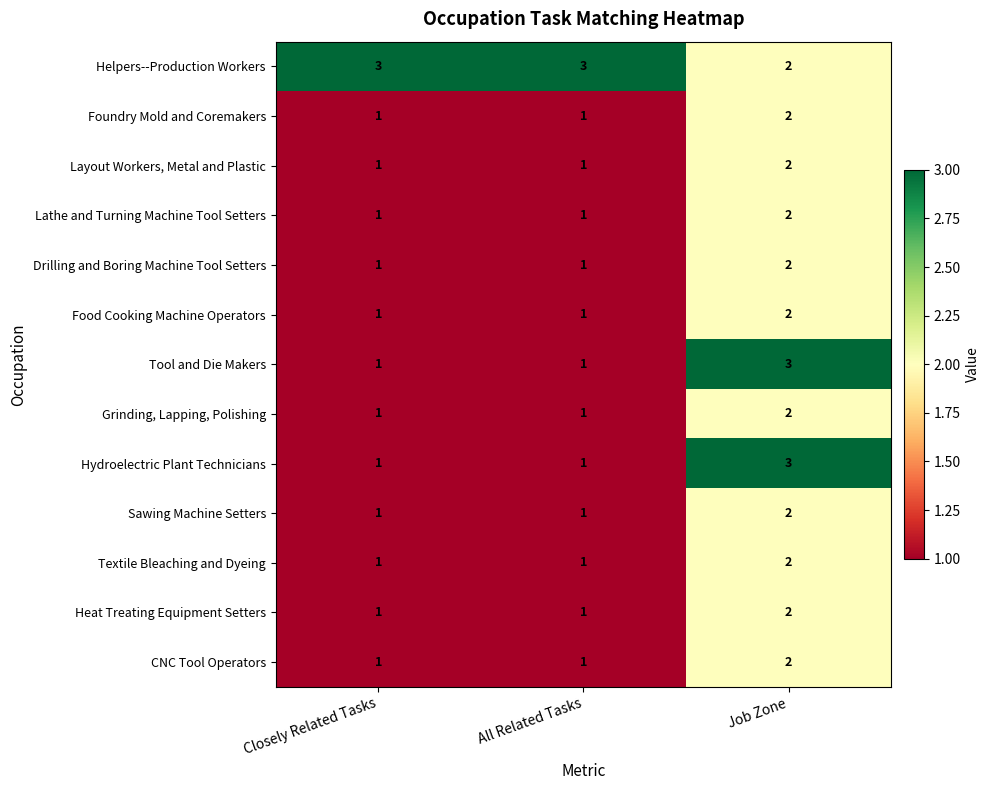

The Sawing Machine Setters series shows 1 at Closely Related Tasks. True or false?

True